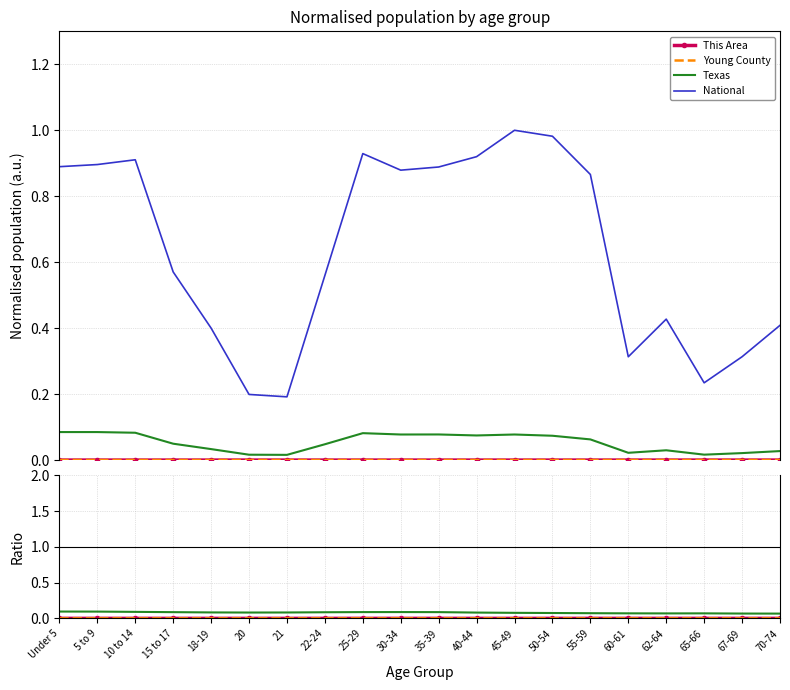

The value of Young County at 40-44 is 0.0. True or false?

True